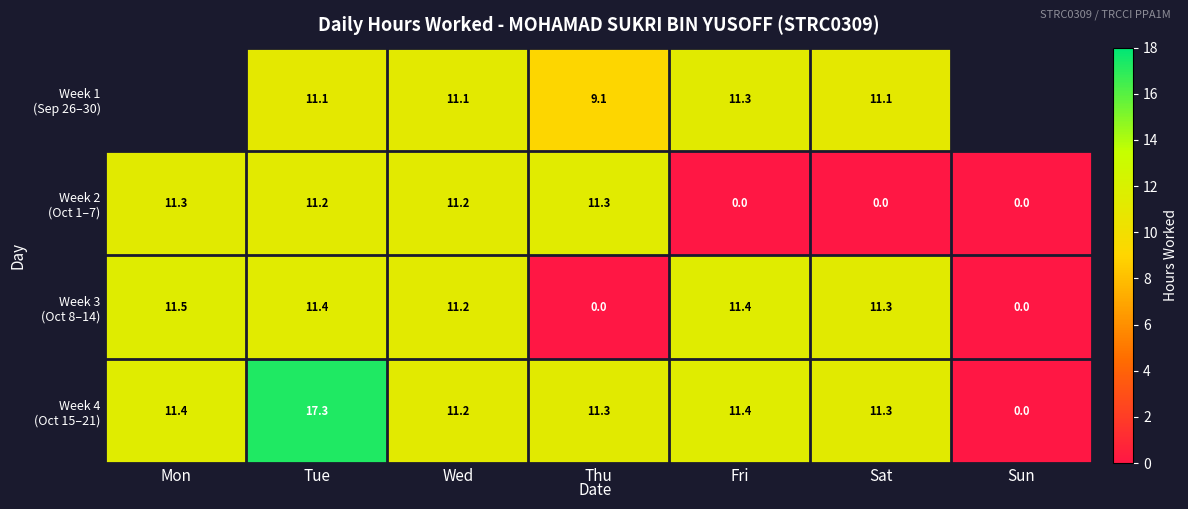

Where does the Week 4 (Oct 15–21) series first go above 11?

Mon